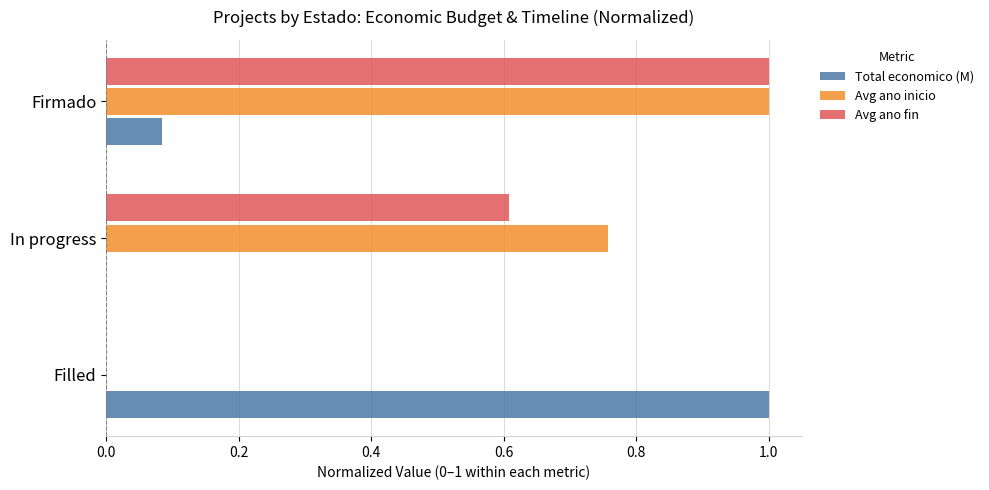

What is the highest value of the Total economico (M) series?

1.0